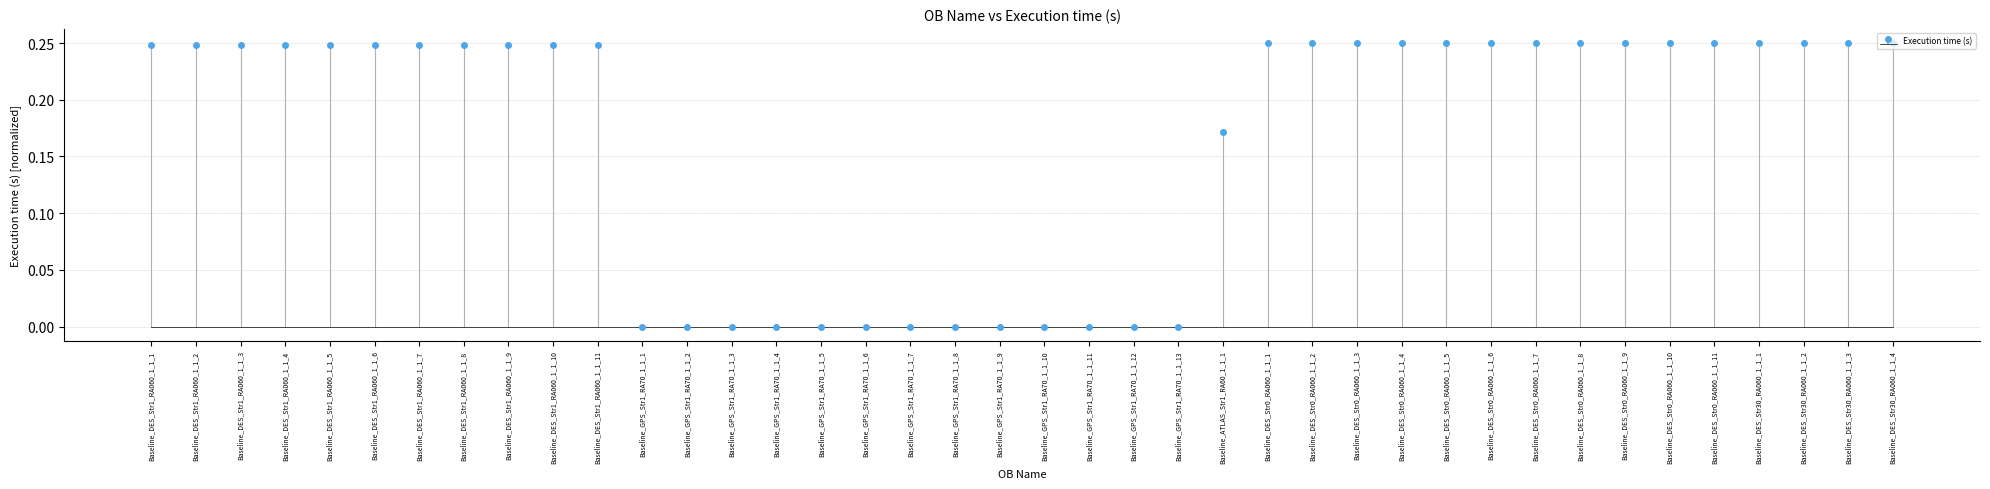

Between Baseline_DES_Str0_RA060_1_1_9 and Baseline_DES_Str1_RA060_1_1_2, which is larger?

Baseline_DES_Str0_RA060_1_1_9